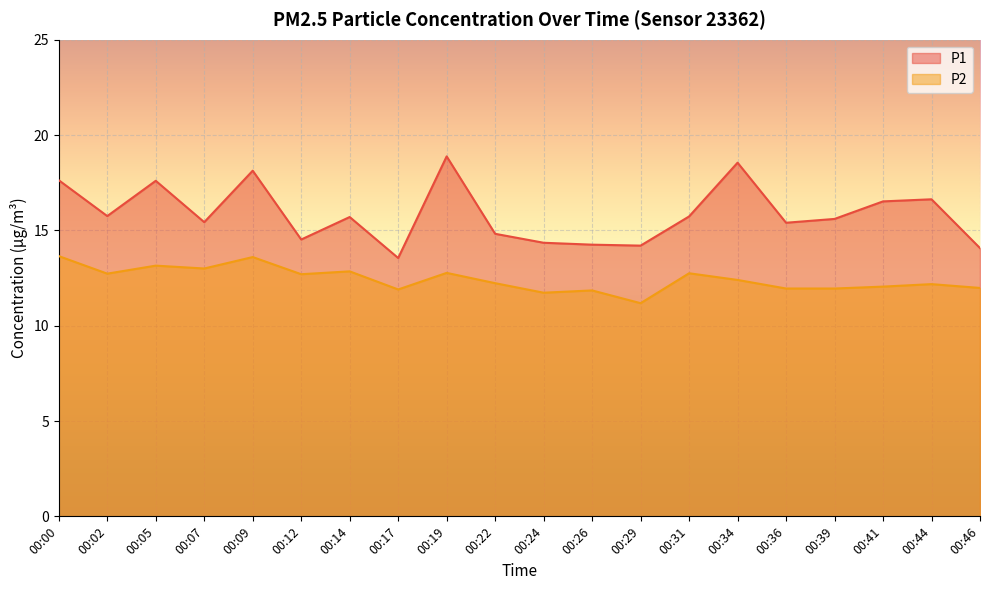

Rank the series at 00:26 from lowest to highest value.

P2, P1